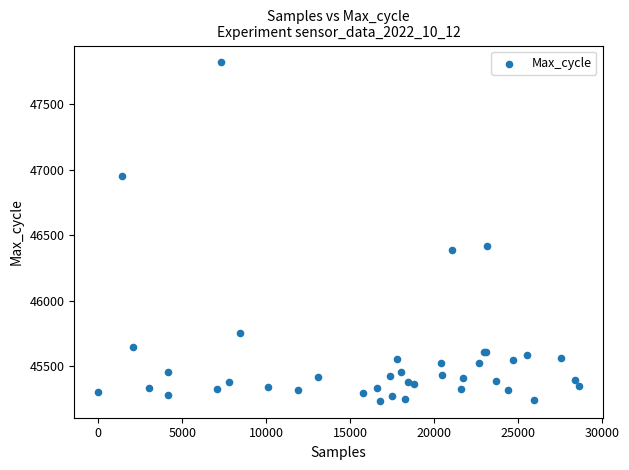

What Y value in the scatter plot is closest to 46528?

46421